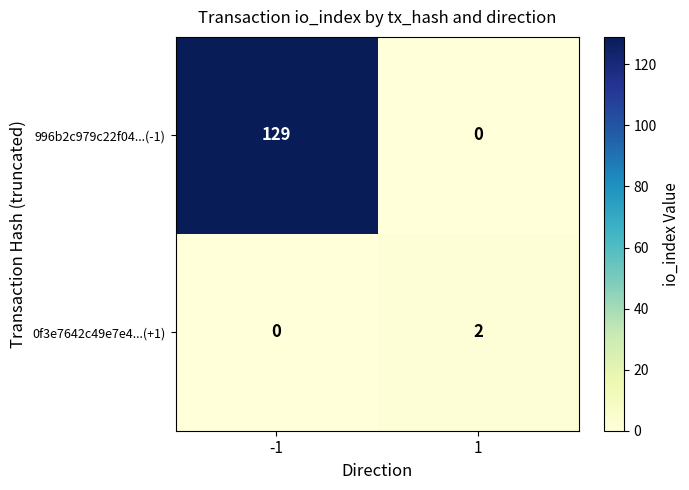

True or false: 996b2c979c22f04...(-1) has a value of 129 at -1.

True